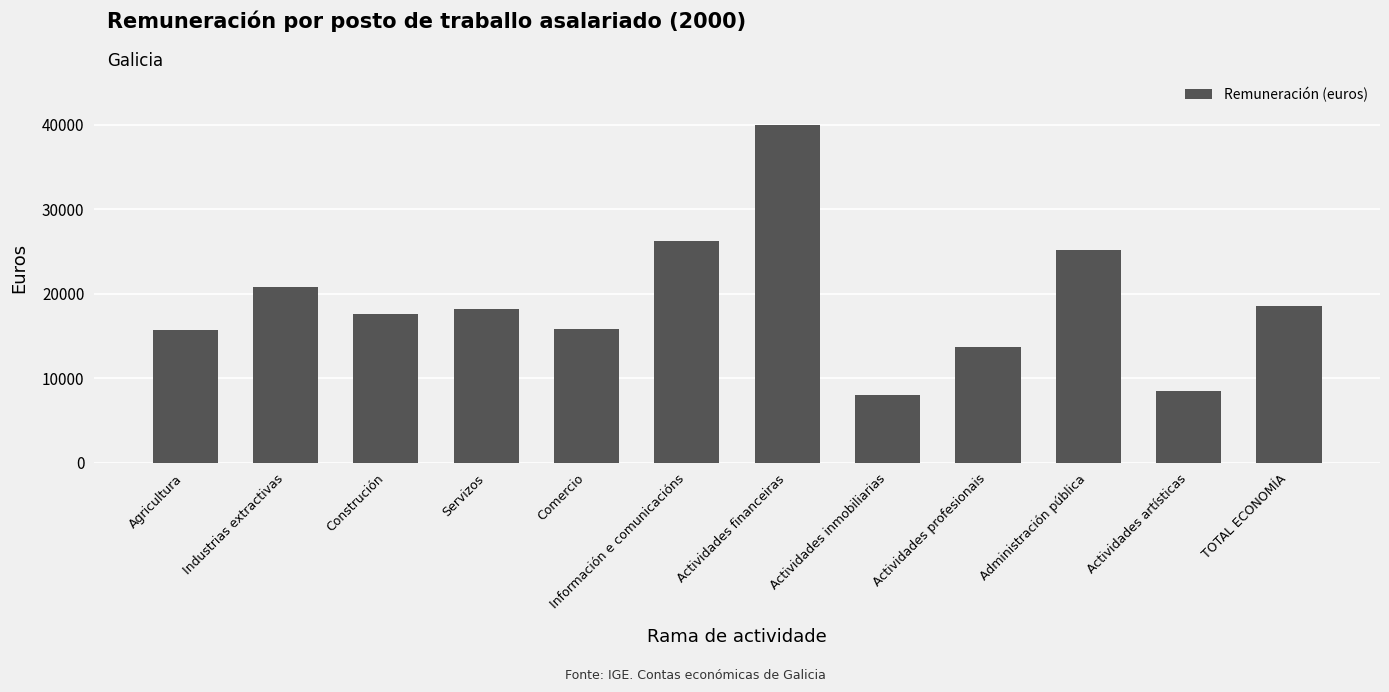

What position from the left is Comercio?

5